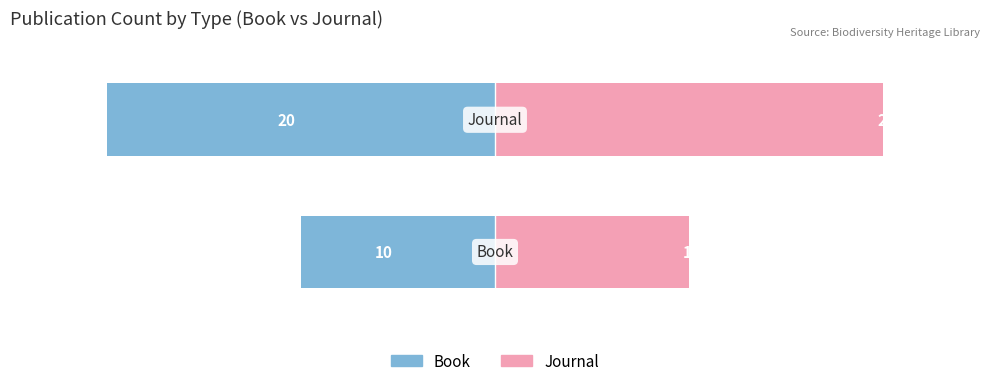

Is it true that Journal equals 6 at 1?

False